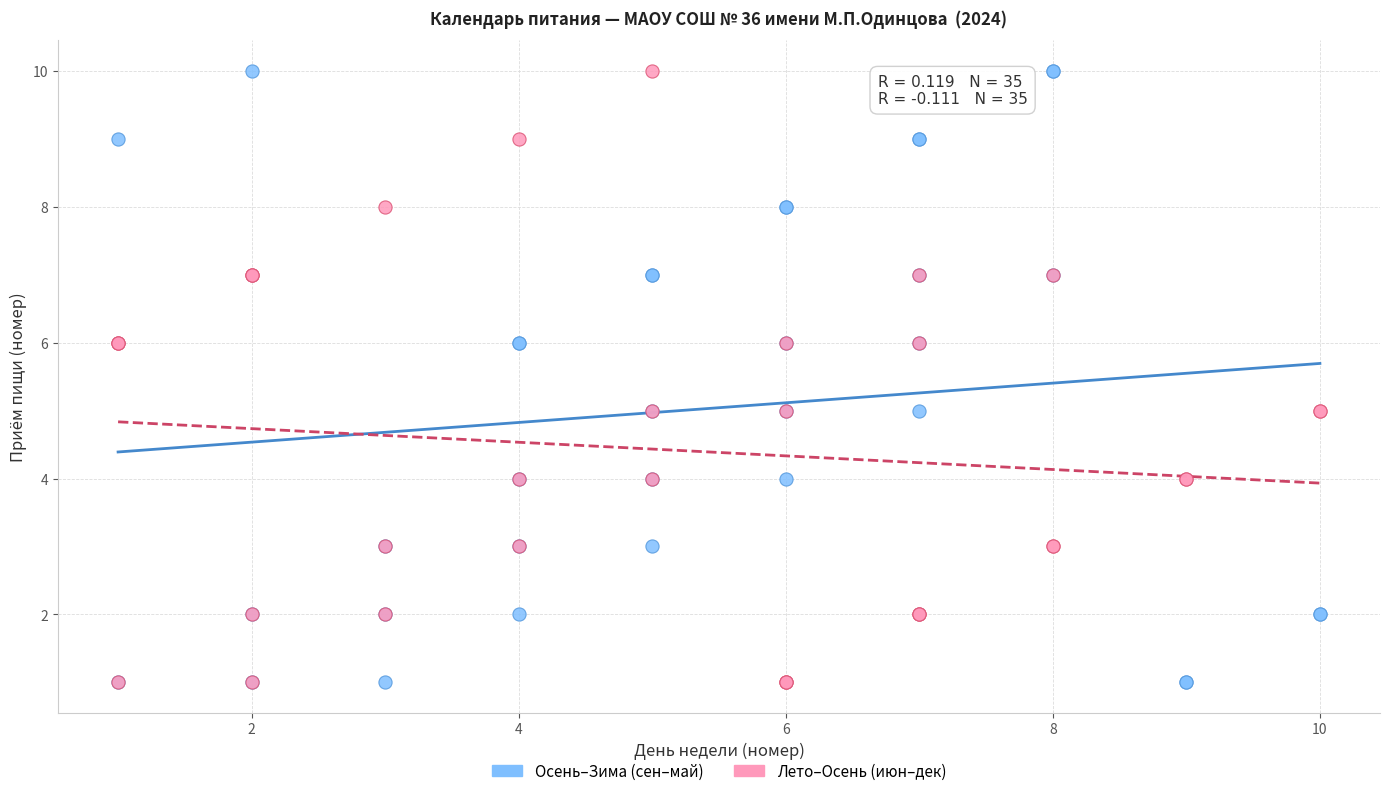

What are all the series names shown in the legend?

Осень–Зима (сен–май), Лето–Осень (июн–дек)